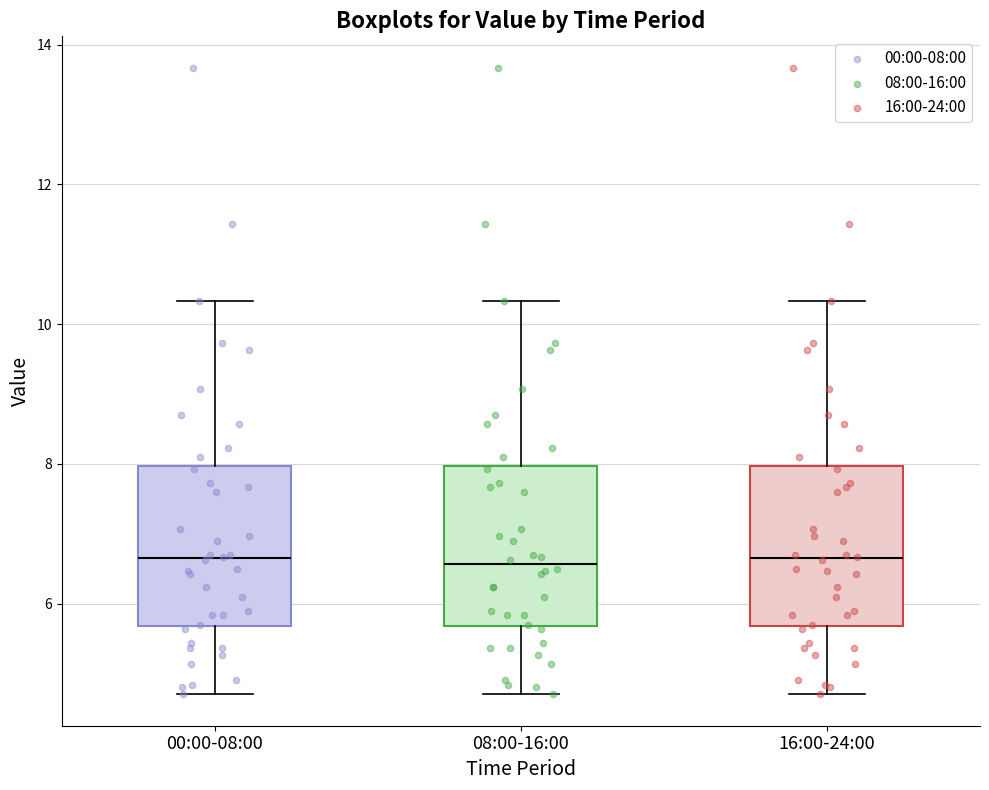

Where is the upper edge of the box for 08:00-16:00 on the y-axis? The values are not printed on the chart, so give them approximately, as read against the axis.

8.0